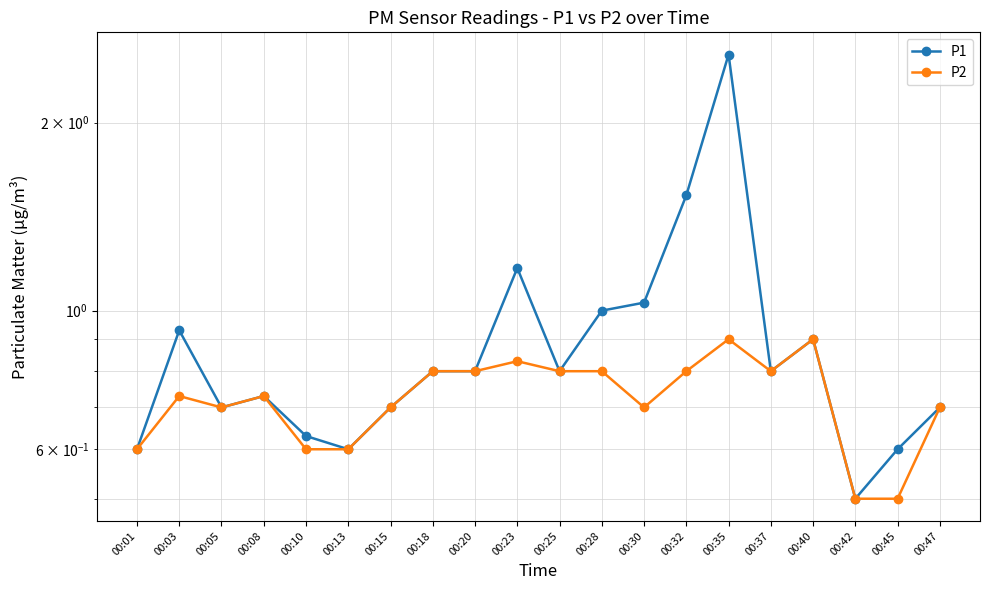

Reading left to right, extract all data points from this chart.

P1: 0.6	0.9	0.7	0.7	0.6	0.6	0.7	0.8	0.8	1.2	0.8	1.0	1.0	1.5	2.6	0.8	0.9	0.5	0.6	0.7
P2: 0.6	0.7	0.7	0.7	0.6	0.6	0.7	0.8	0.8	0.8	0.8	0.8	0.7	0.8	0.9	0.8	0.9	0.5	0.5	0.7